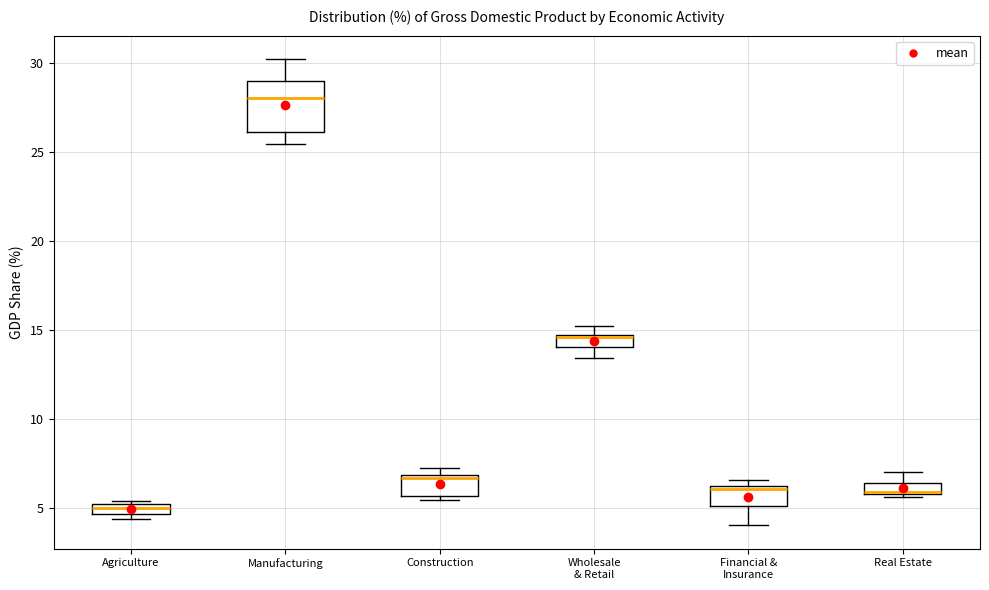

Which box is the tallest, from its lower edge to its upper edge?

Manufacturing